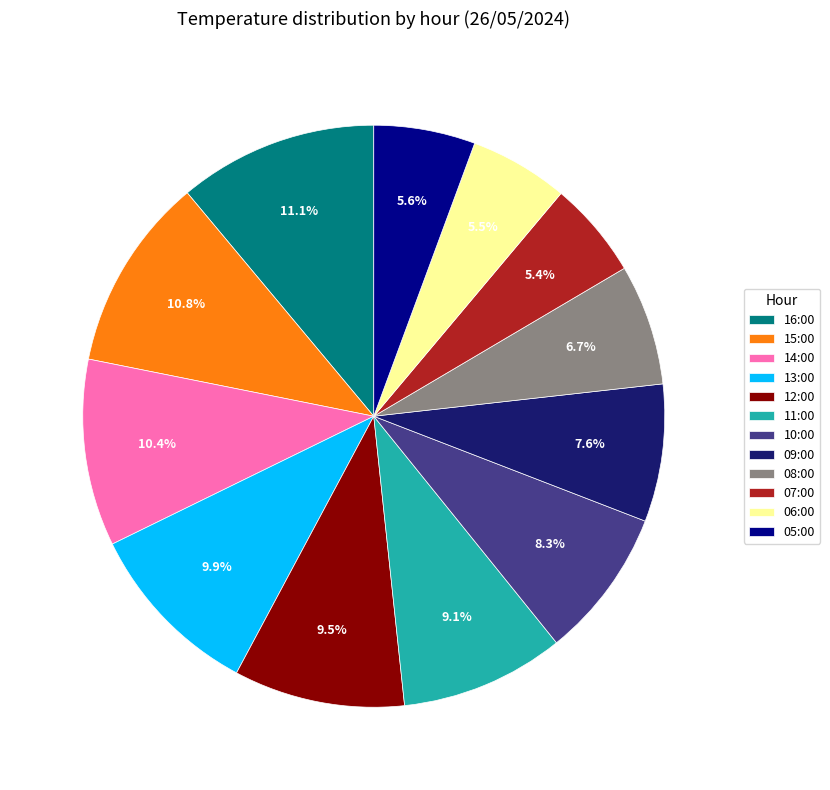

Count the number of slices in the pie.

12